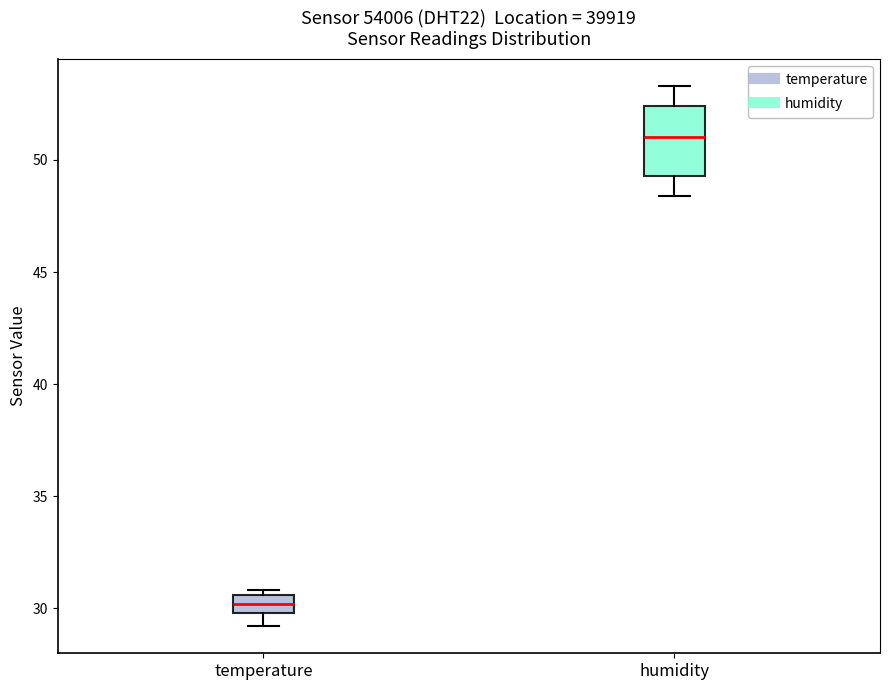

Reading left to right, transcribe this box plot: for each box, give where its median line is, the range the box spans, and where its two whiskers end, as read against the y-axis. The values are not printed on the chart, so give them approximately, as read against the axis.

temperature: median 30.0 (inside the box), box 30.0 to 30.5, whiskers 29.0 to 31.0
humidity: median 51.0, box 49.5 to 52.5, whiskers 48.5 to 53.5